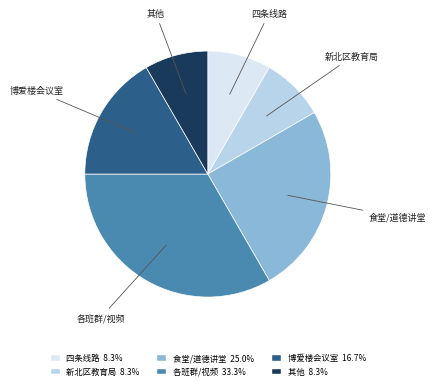

Does any single category account for the majority?

No